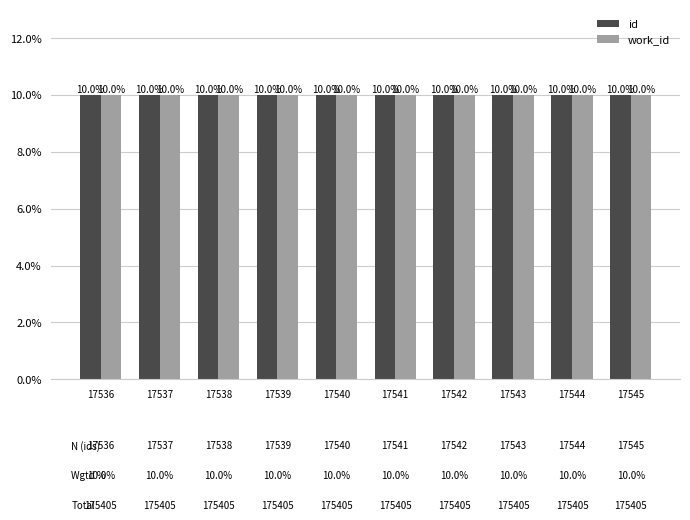

Does the chart contain stacked bars?

No